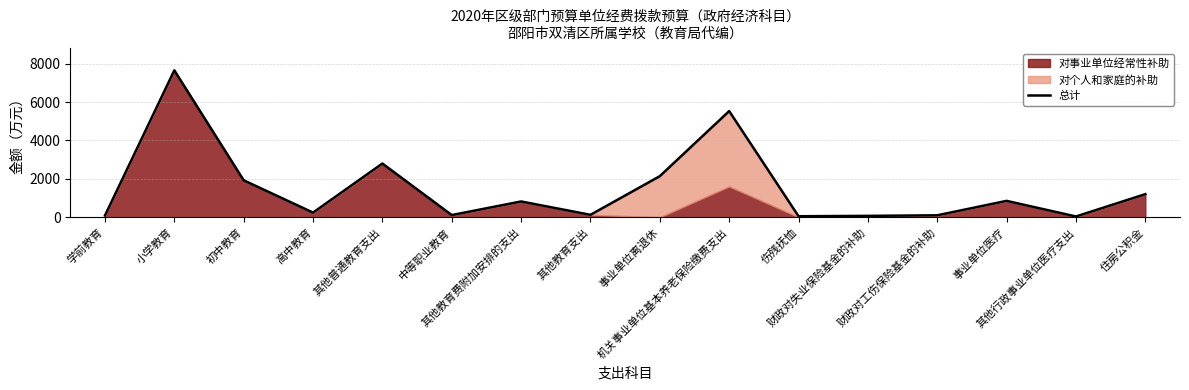

List the labels in order of value, smallest first.

其他行政事业单位医疗支出, 伤残抚恤, 财政对失业保险基金的补助, 学前教育, 财政对工伤保险基金的补助, 中等职业教育, 其他教育支出, 高中教育, 其他教育费附加安排的支出, 事业单位医疗, 住房公积金, 初中教育, 事业单位离退休, 其他普通教育支出, 机关事业单位基本养老保险缴费支出, 小学教育